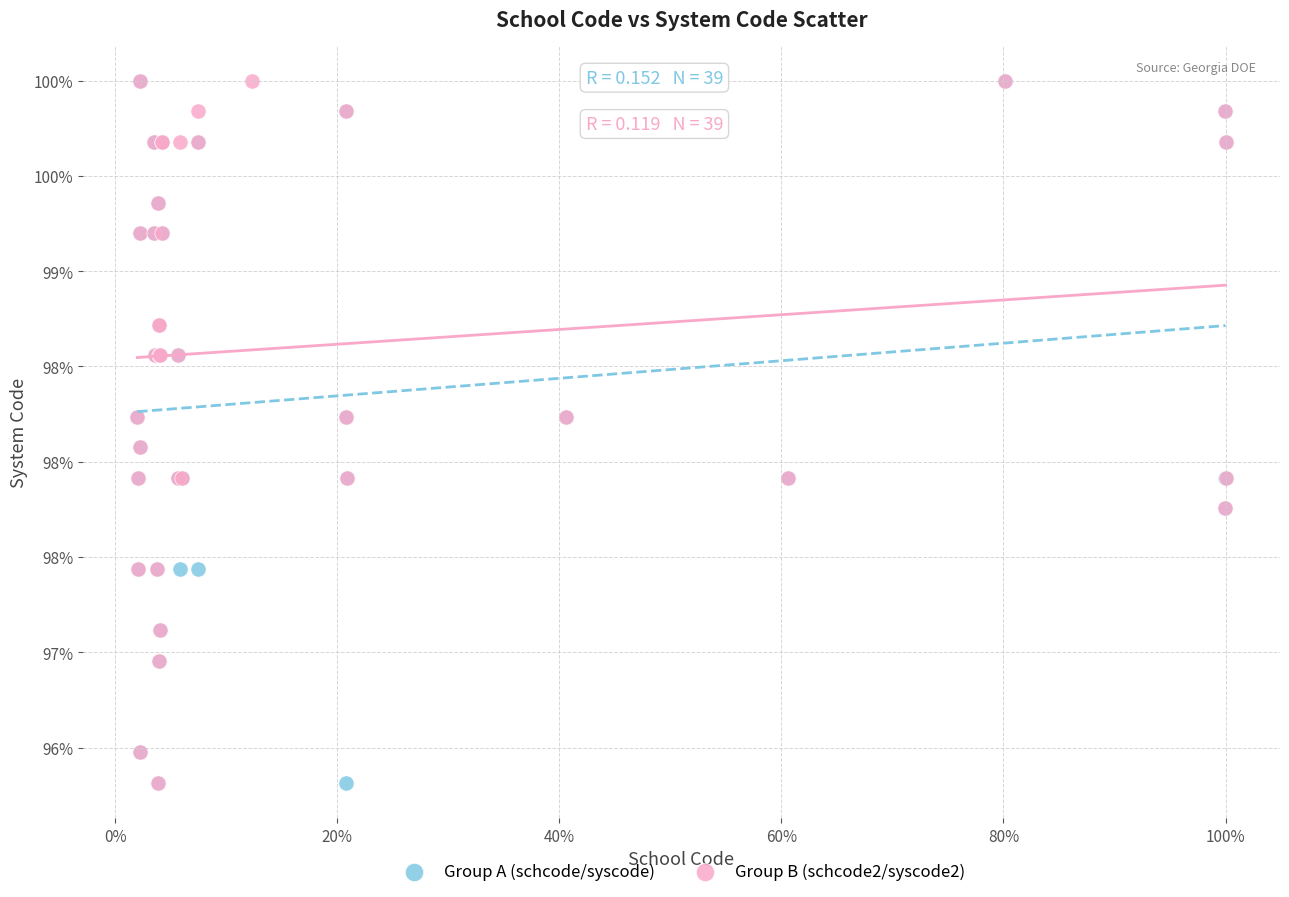

What are all the series names shown in the legend?

Group A (schcode/syscode), Group B (schcode2/syscode2)